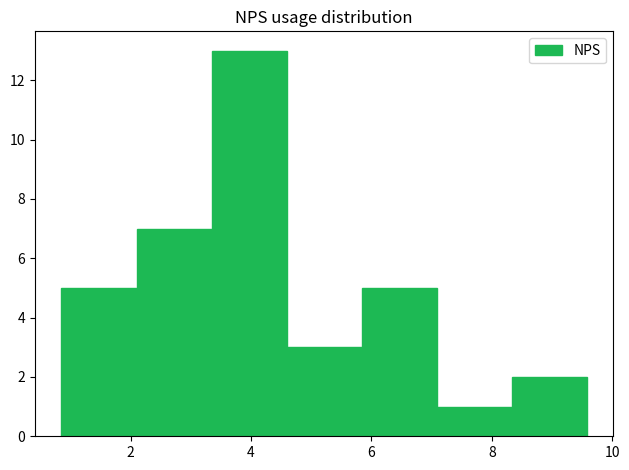

What is the height of the bar covering 0.8 to 2.0 on the x-axis? Neither the bar edges nor the heights are printed on the chart, so give them approximately, as read against the axes.

5